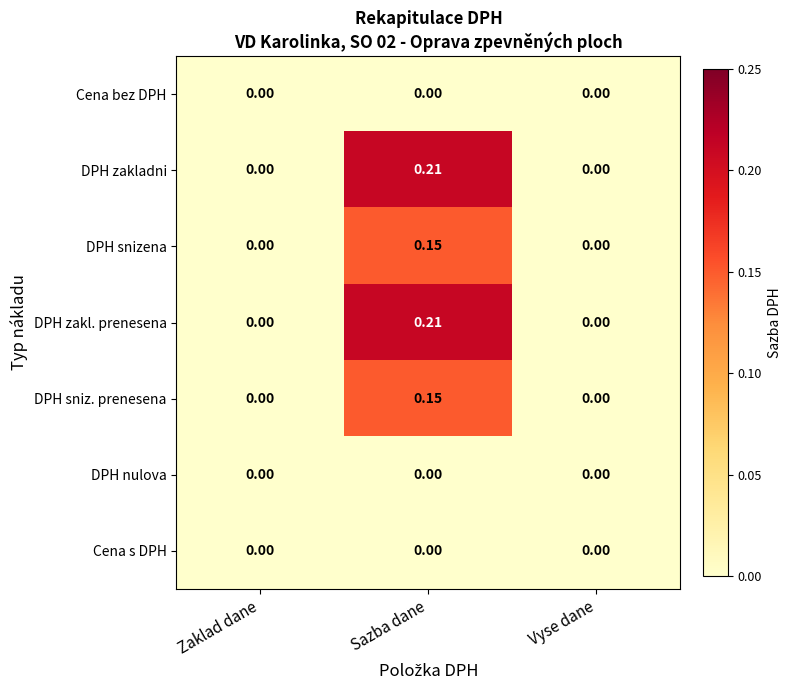

How many series are shown in this chart?

7